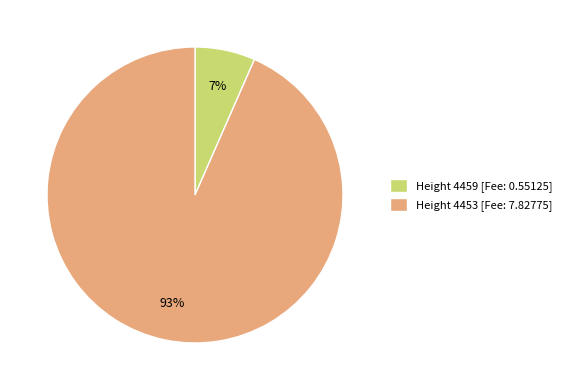

Between Height 4453 [Fee: 7.82775] and Height 4459 [Fee: 0.55125], which is larger?

Height 4453 [Fee: 7.82775]